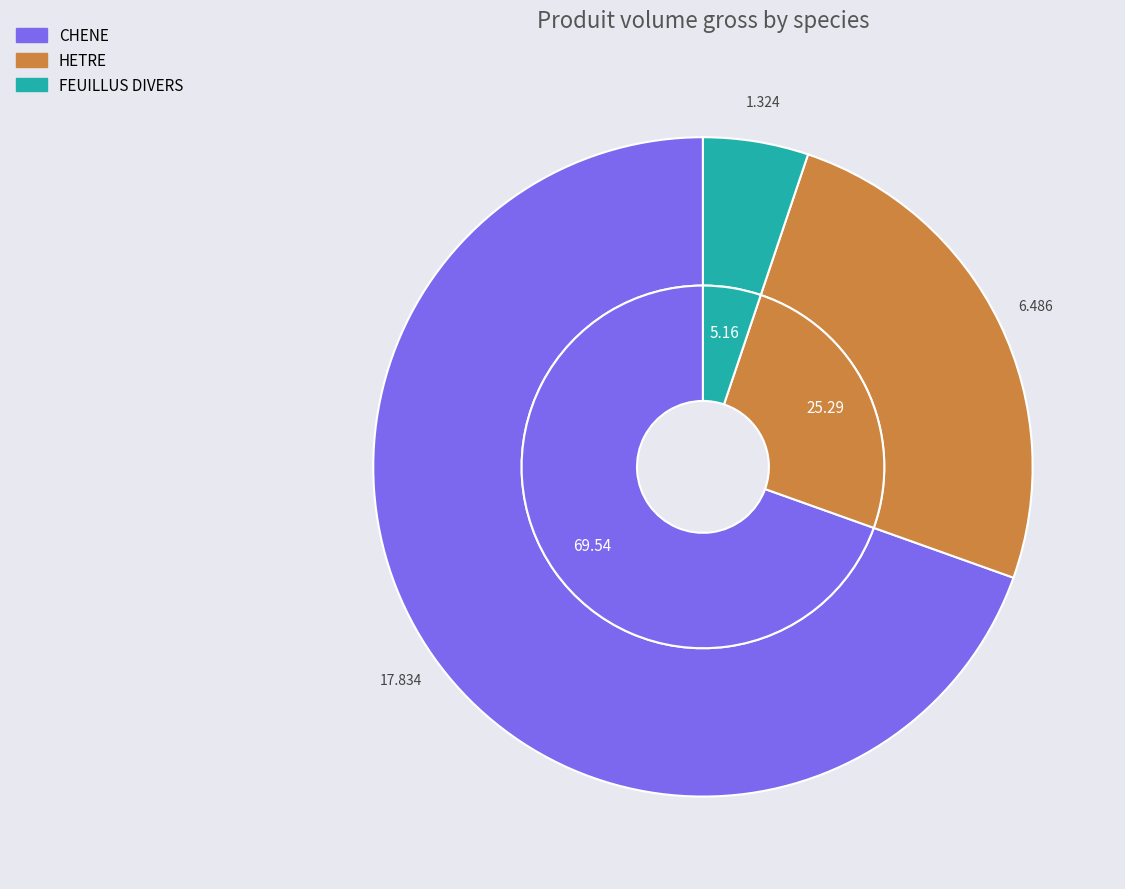

What is the largest slice in the pie chart?

CHENE